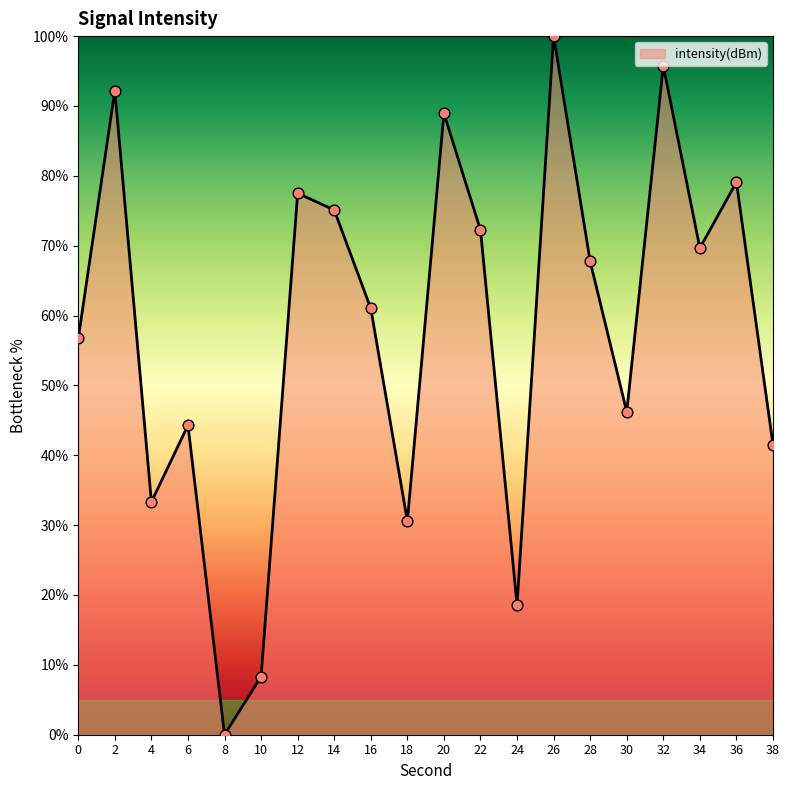

What is the change in value from 16 to 30?

-14.8